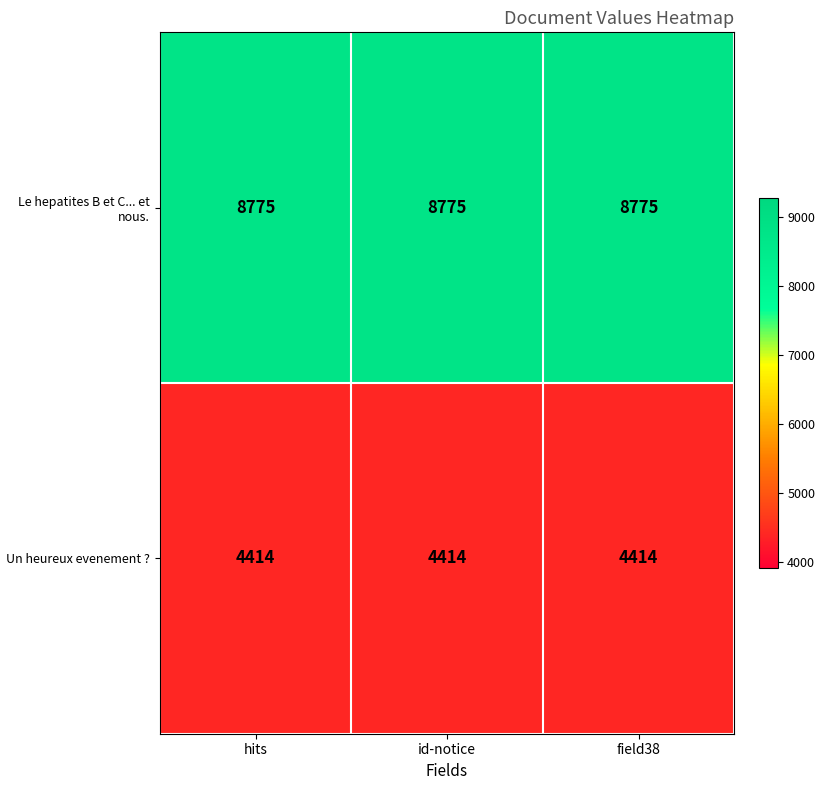

At how many categories does at least one series exceed 5630?

3